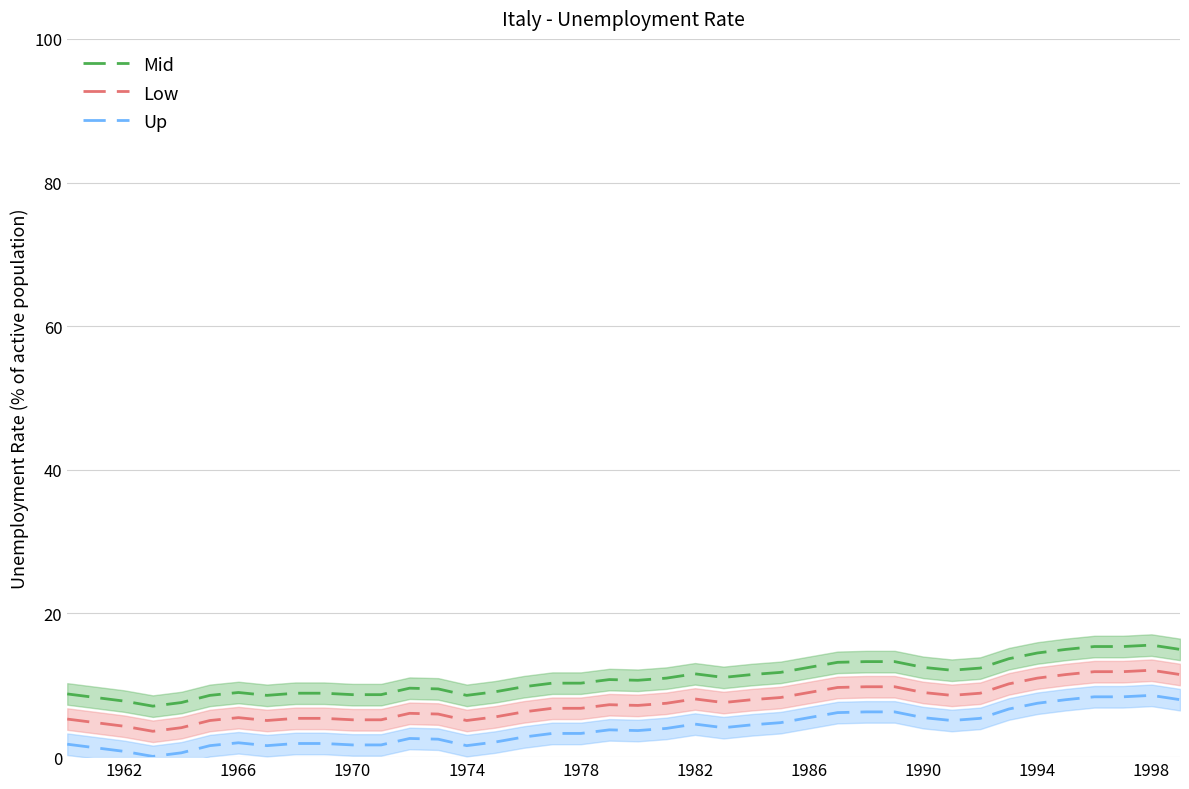

Rank the series by their average value, from lowest to highest.

Up, Low, Mid